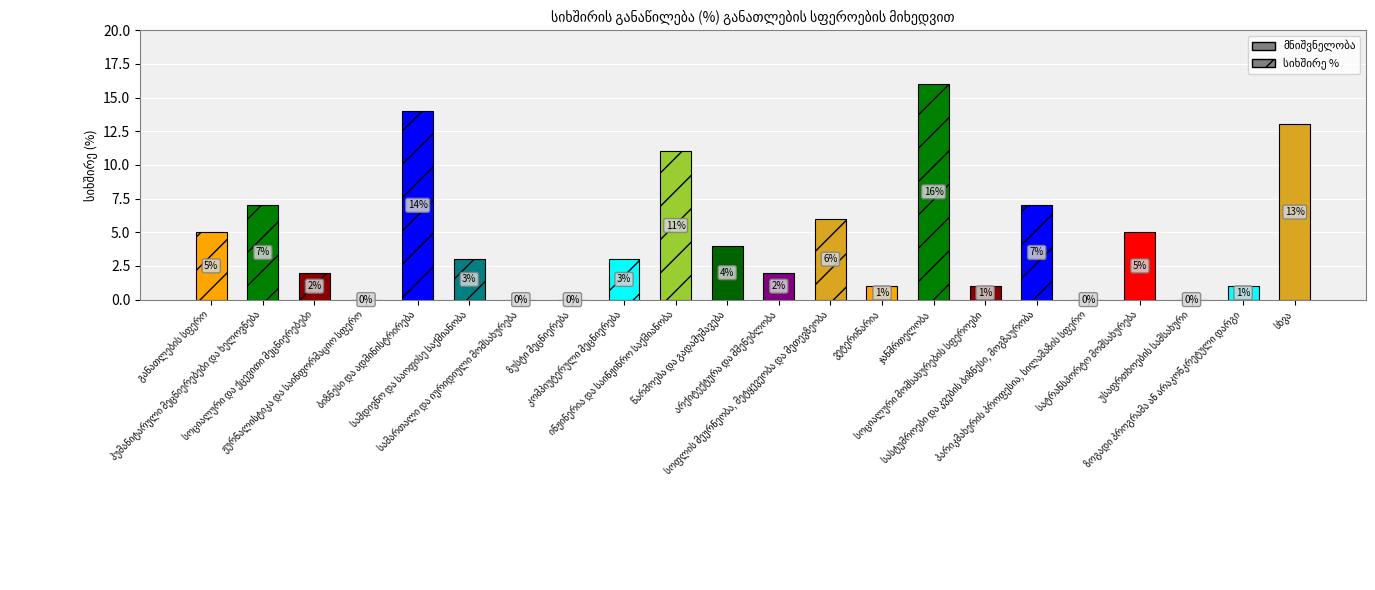

Reading right to left, transcribe all the data shown in this chart.

13	1	0	5	0	7	1	16	1	6	2	4	11	3	0	0	3	14	0	2	7	5